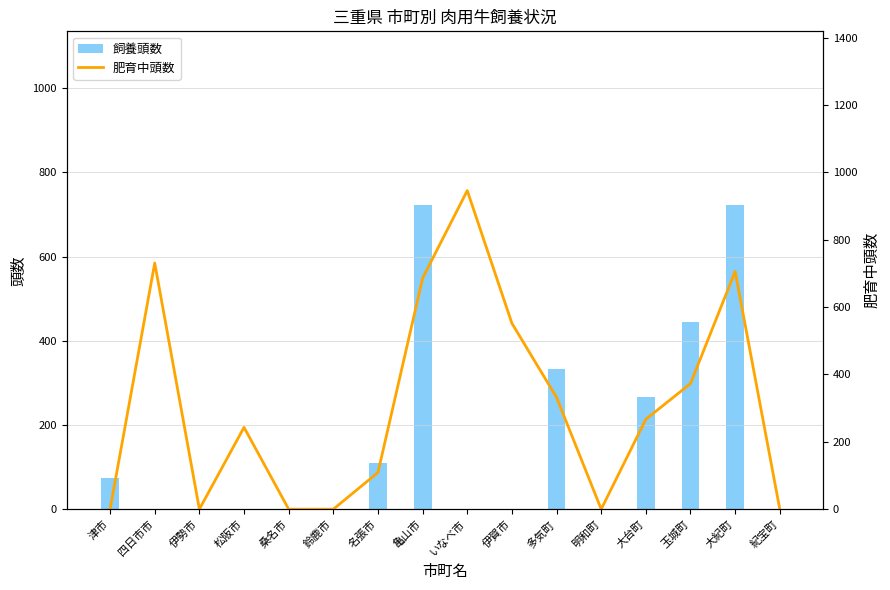

What is the average value of the 飼養頭数 series?

167